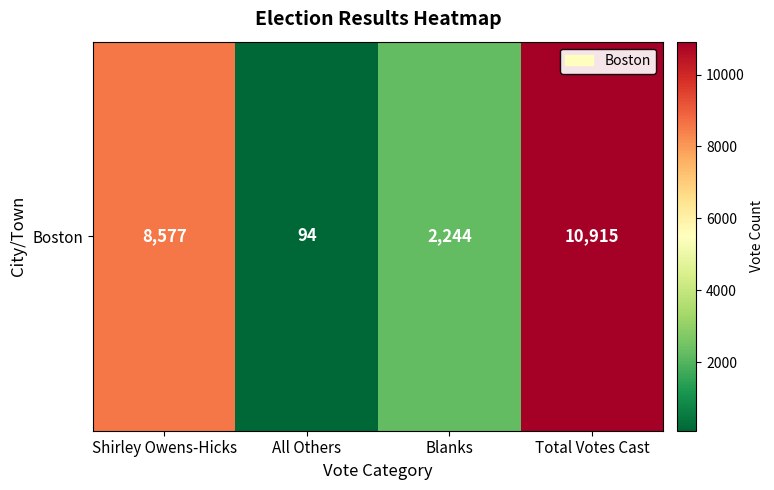

List the labels in order of value, largest first.

Total Votes Cast, Shirley Owens-Hicks, Blanks, All Others